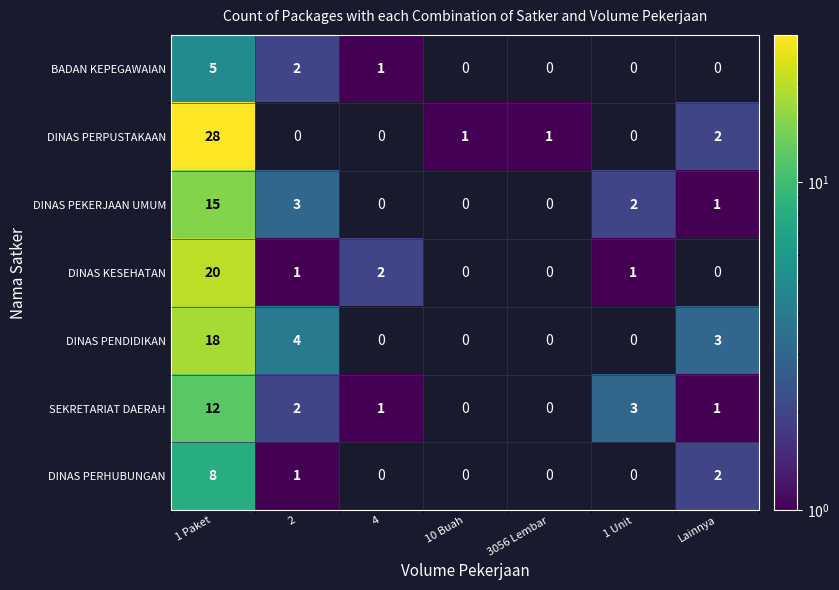

Is it true that BADAN KEPEGAWAIAN equals 2 at 4?

False